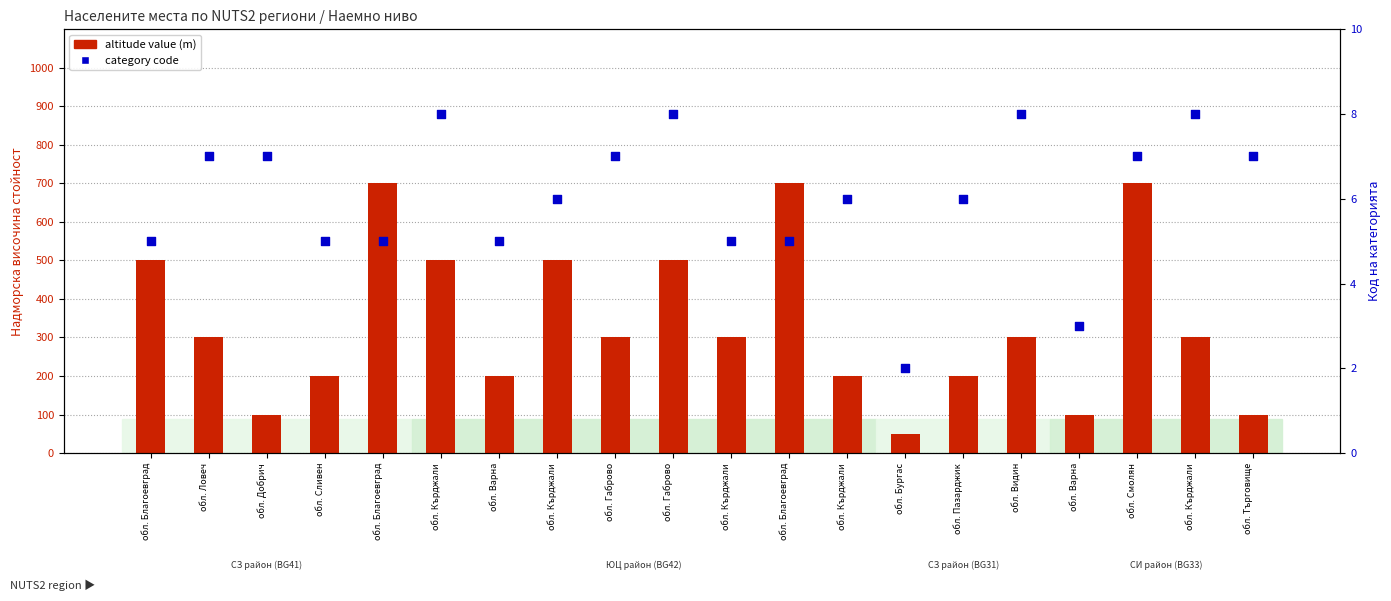

At how many categories does at least one series exceed 22?

20